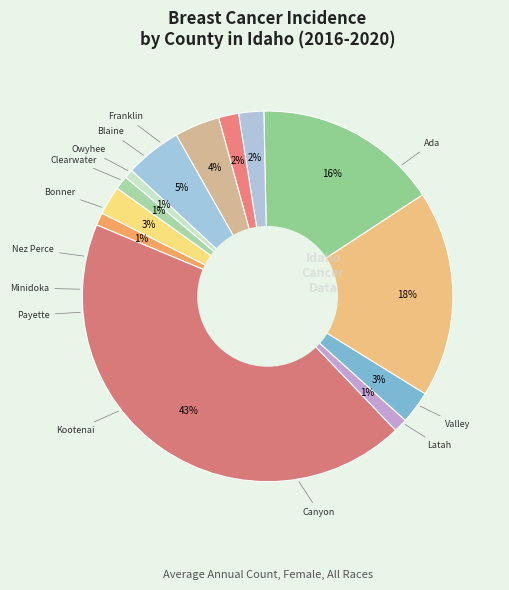

How many slices are in this pie chart?

13